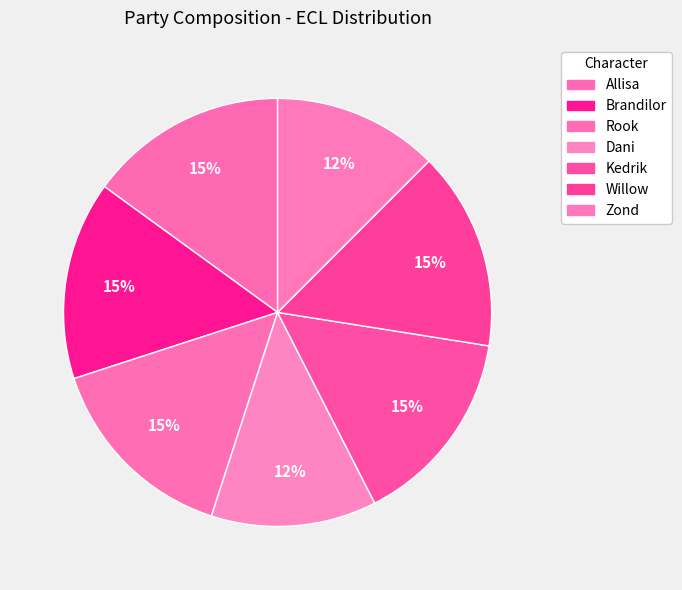

Count the number of slices in the pie.

7